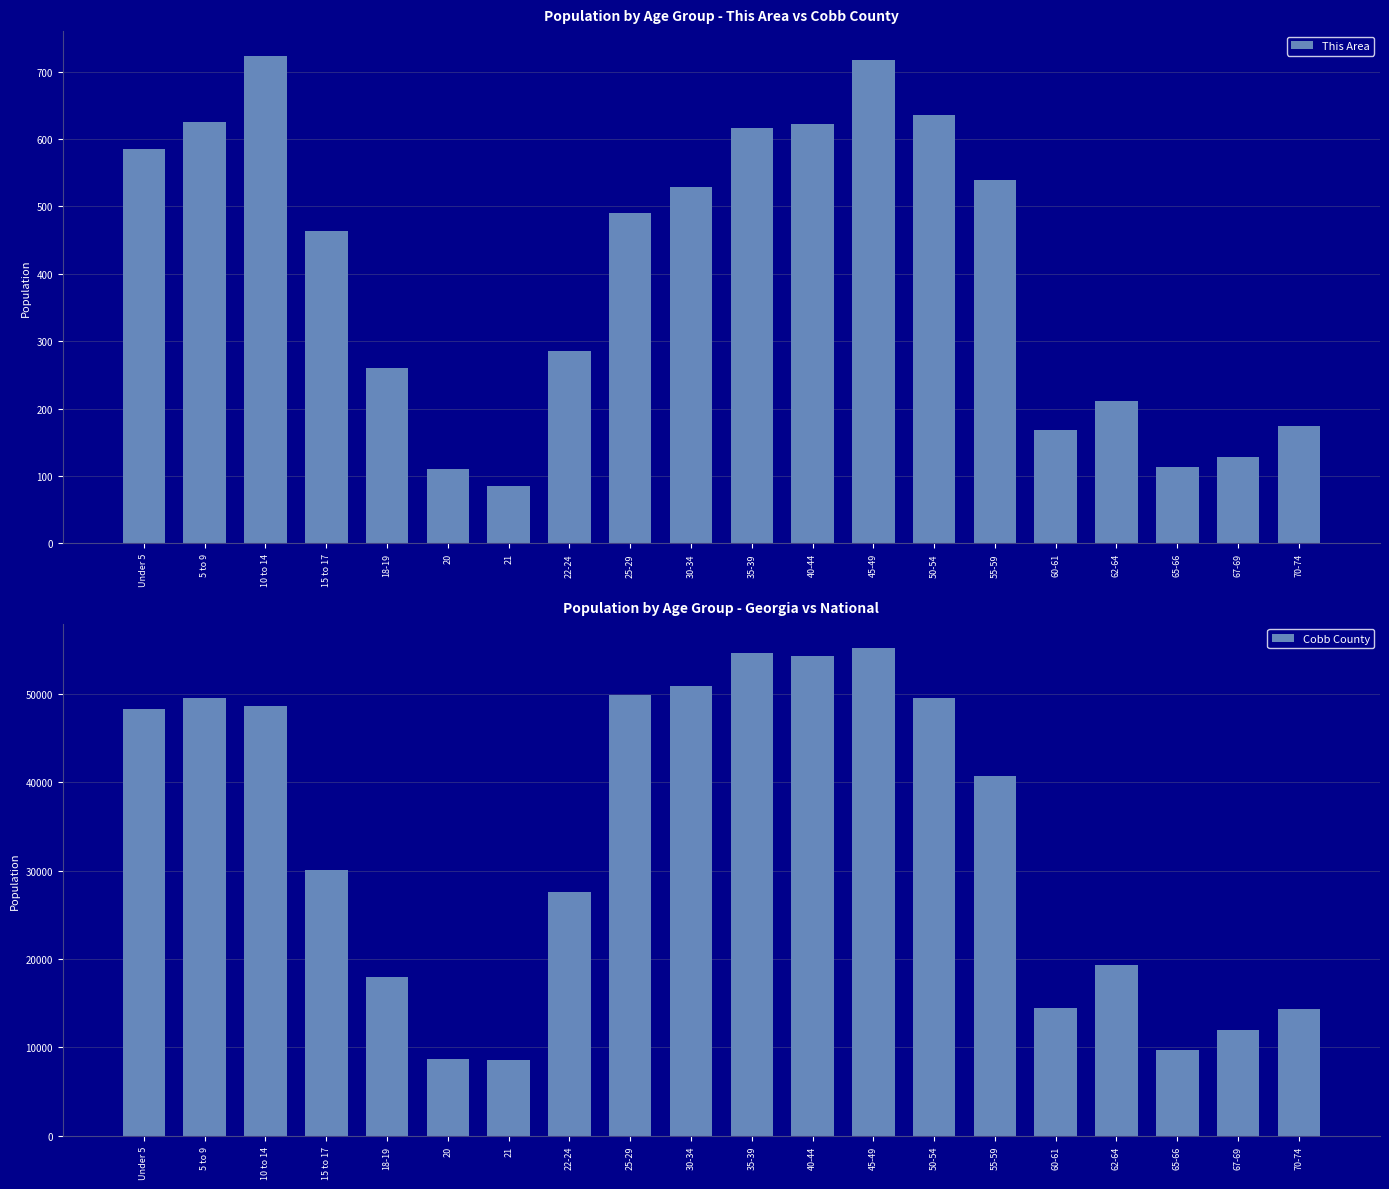

How many values in the Cobb County series exceed 40682?

9